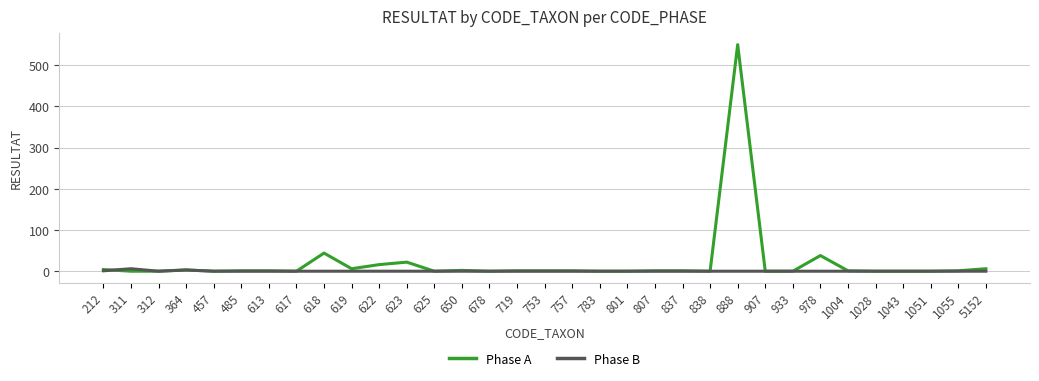

Which series has the widest spread of values?

Phase A